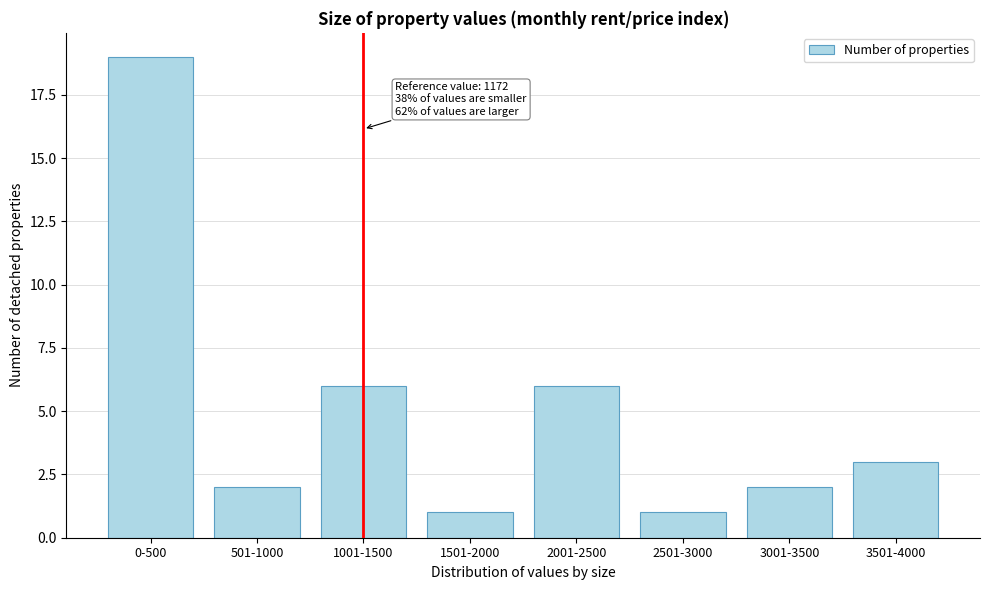

Reading right to left, transcribe all the data shown in this chart.

3501-4000=3	3001-3500=2	2501-3000=1	2001-2500=6	1501-2000=1	1001-1500=6	501-1000=2	0-500=19